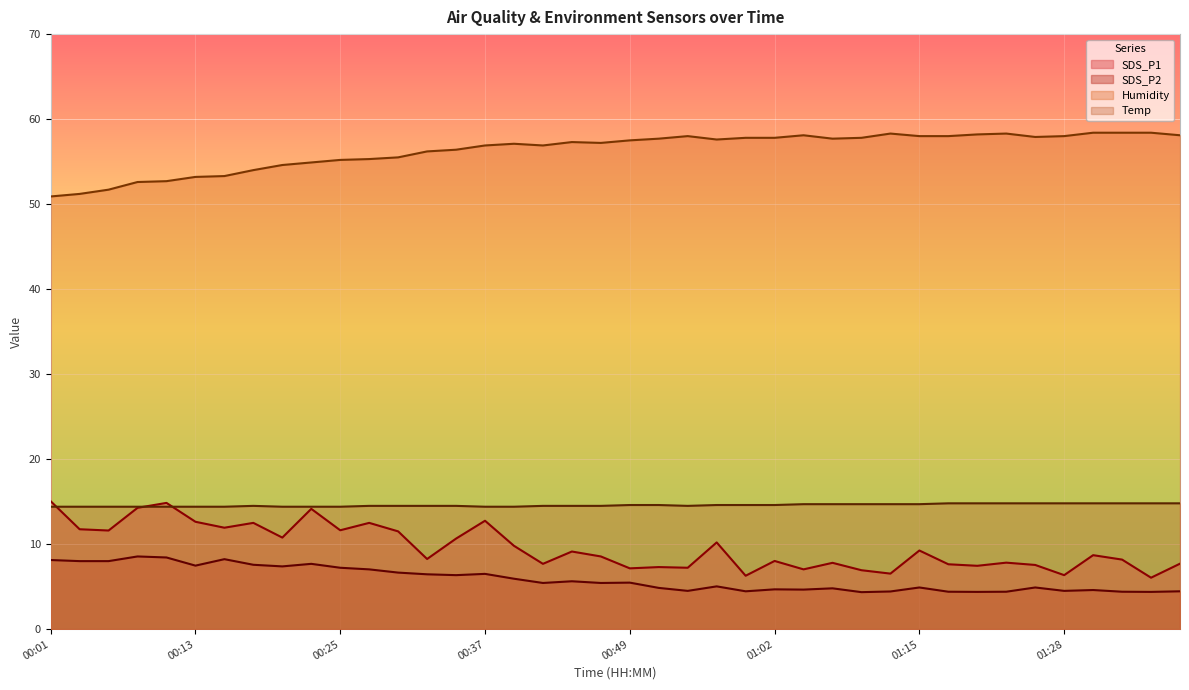

The value of SDS_P1 at 00:18 is 12.5. True or false?

True